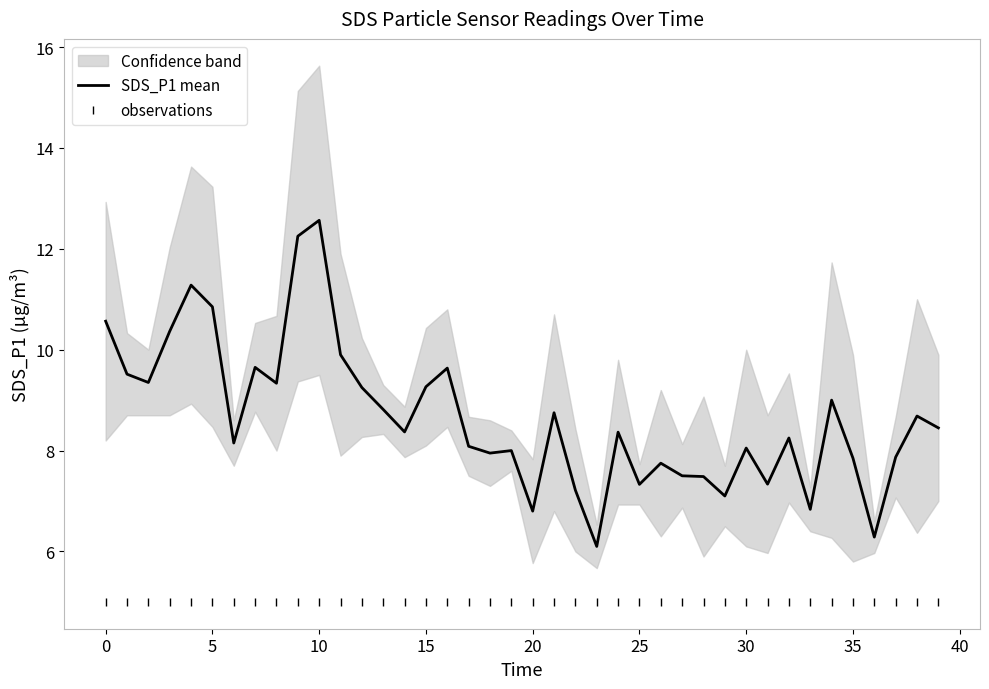

Reading left to right, extract all data points from this chart.

SDS_P1 mean: 10.6	9.5	9.3	10.4	11.3	10.9	8.2	9.6	9.3	12.2	12.6	9.9	9.2	8.8	8.4	9.3	9.6	8.1	7.9	8.0	6.8	8.8	7.2	6.1	8.4	7.3	7.8	7.5	7.5	7.1	8.1	7.3	8.2	6.8	9.0	7.8	6.3	7.9	8.7	8.4
observations: 5.0	5.0	5.0	5.0	5.0	5.0	5.0	5.0	5.0	5.0	5.0	5.0	5.0	5.0	5.0	5.0	5.0	5.0	5.0	5.0	5.0	5.0	5.0	5.0	5.0	5.0	5.0	5.0	5.0	5.0	5.0	5.0	5.0	5.0	5.0	5.0	5.0	5.0	5.0	5.0